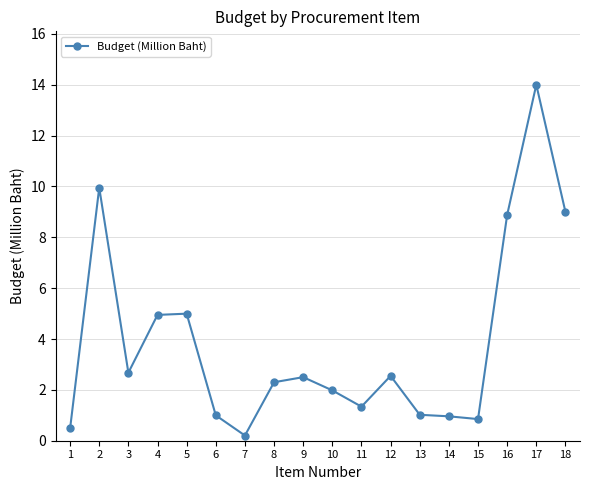

True or false: the data has more than 0 interior local peaks.

True